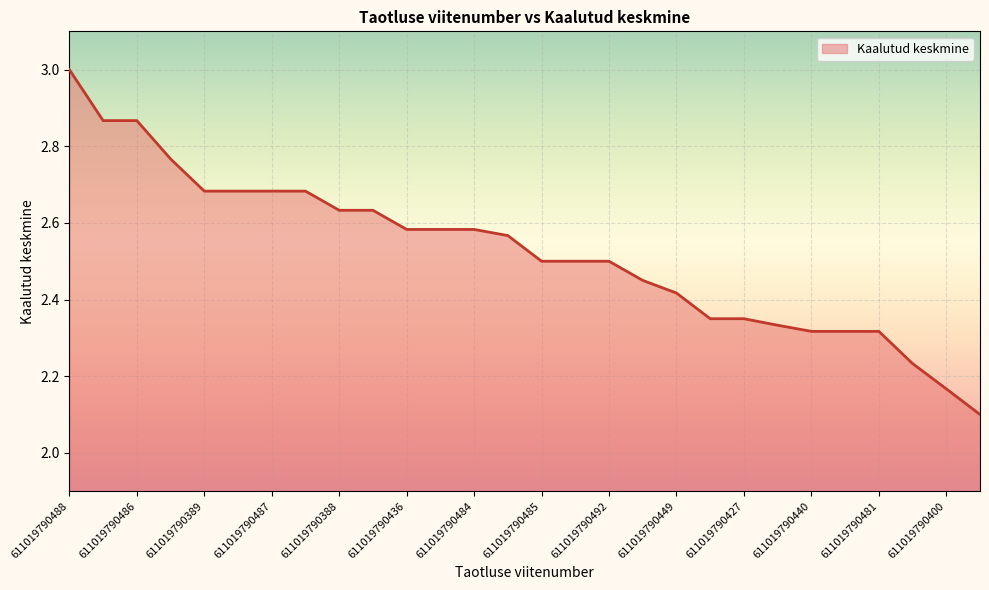

What is the greatest value displayed?

3.0